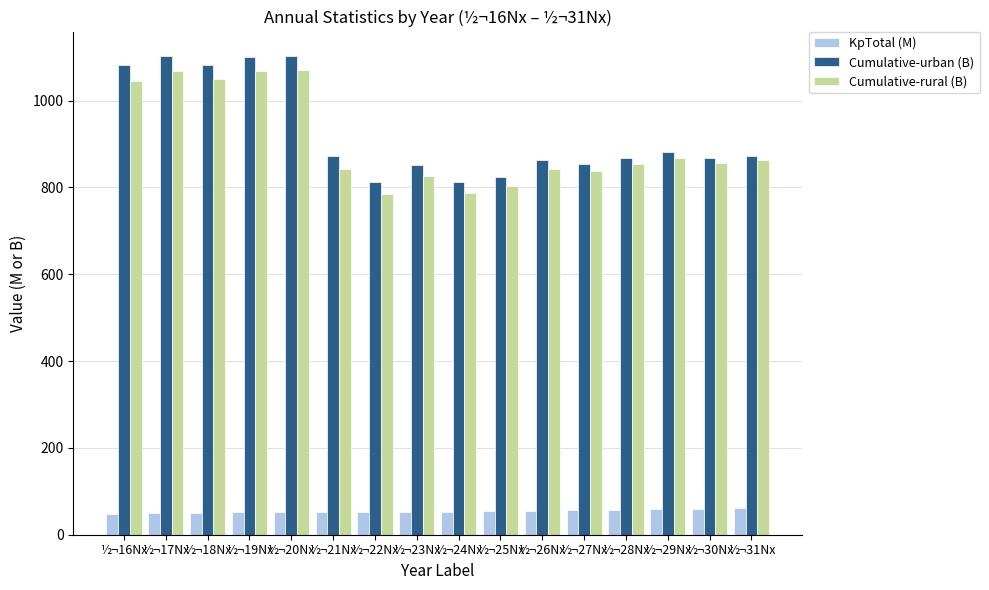

How many values in the Cumulative-rural (B) series are below 855?

8